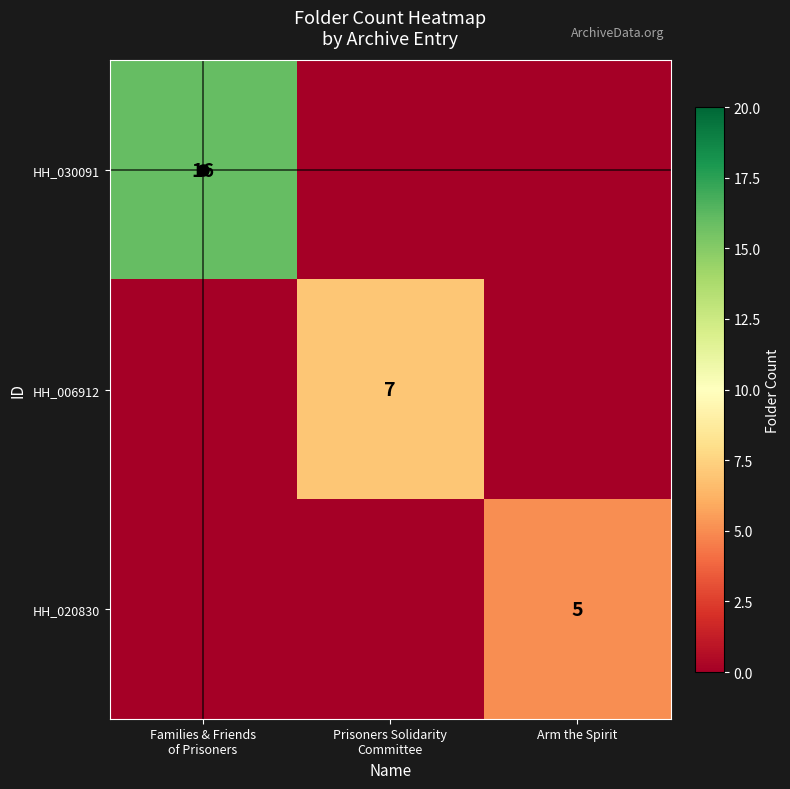

How many HH_030091 values are between 0 and 16?

3